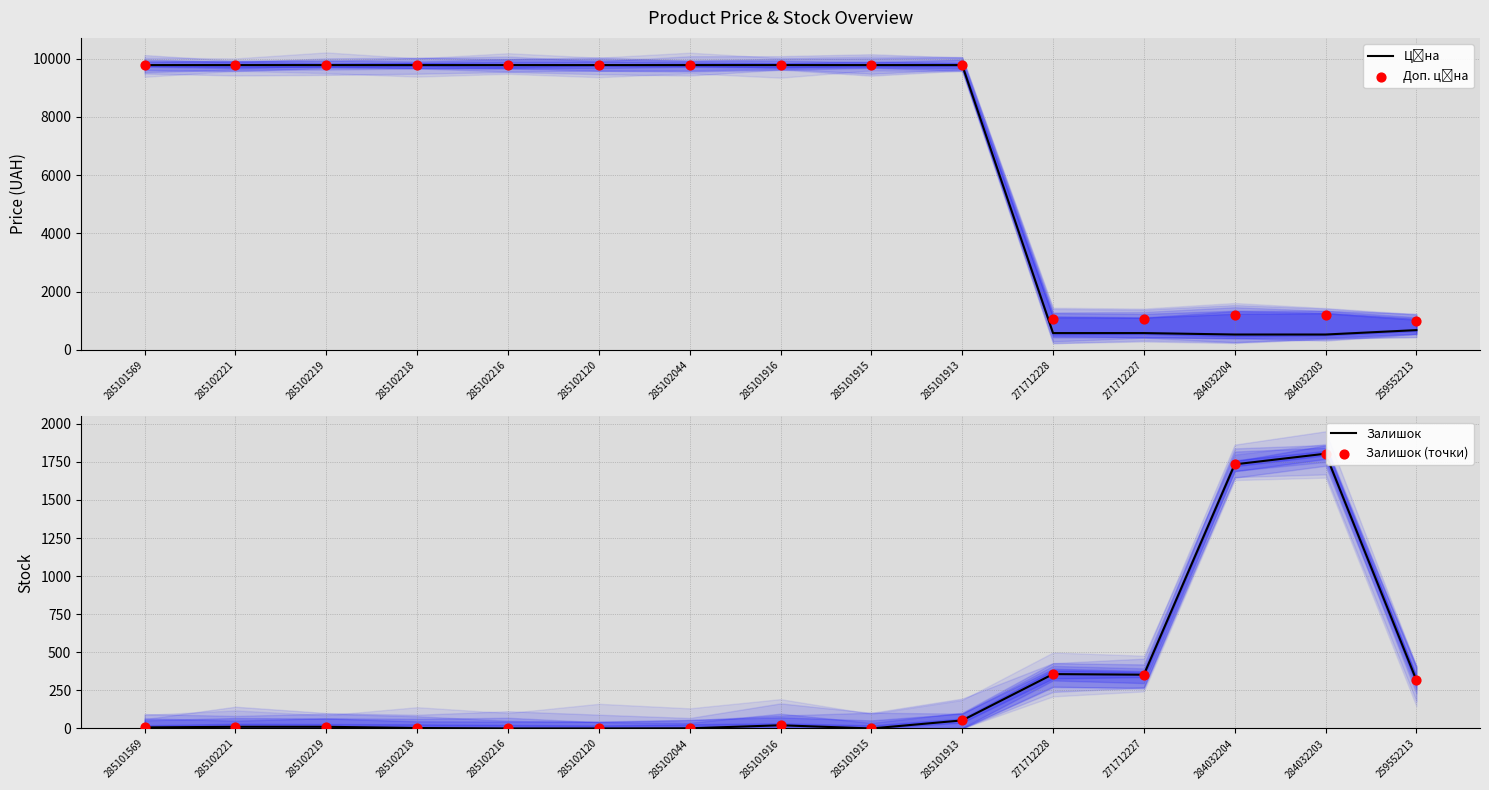

What is the total value across all series at 285101915?

19551.0